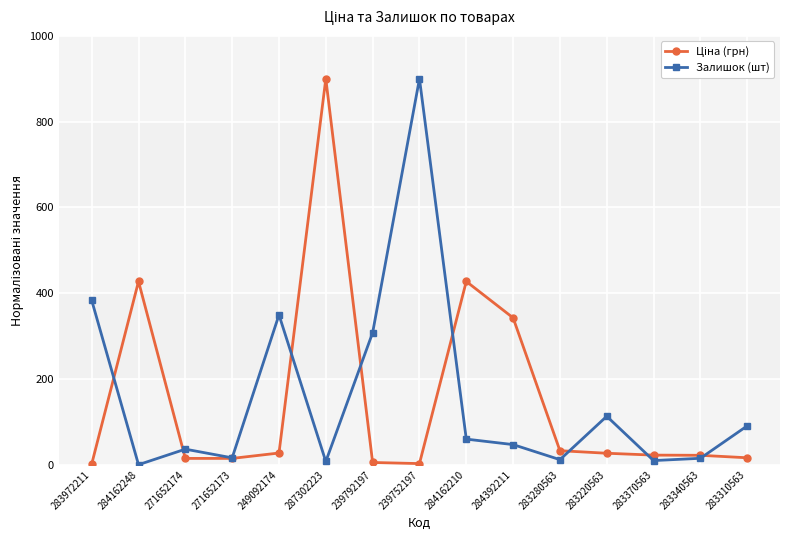

Is it true that Залишок (шт) equals 900.0 at 239752197?

True